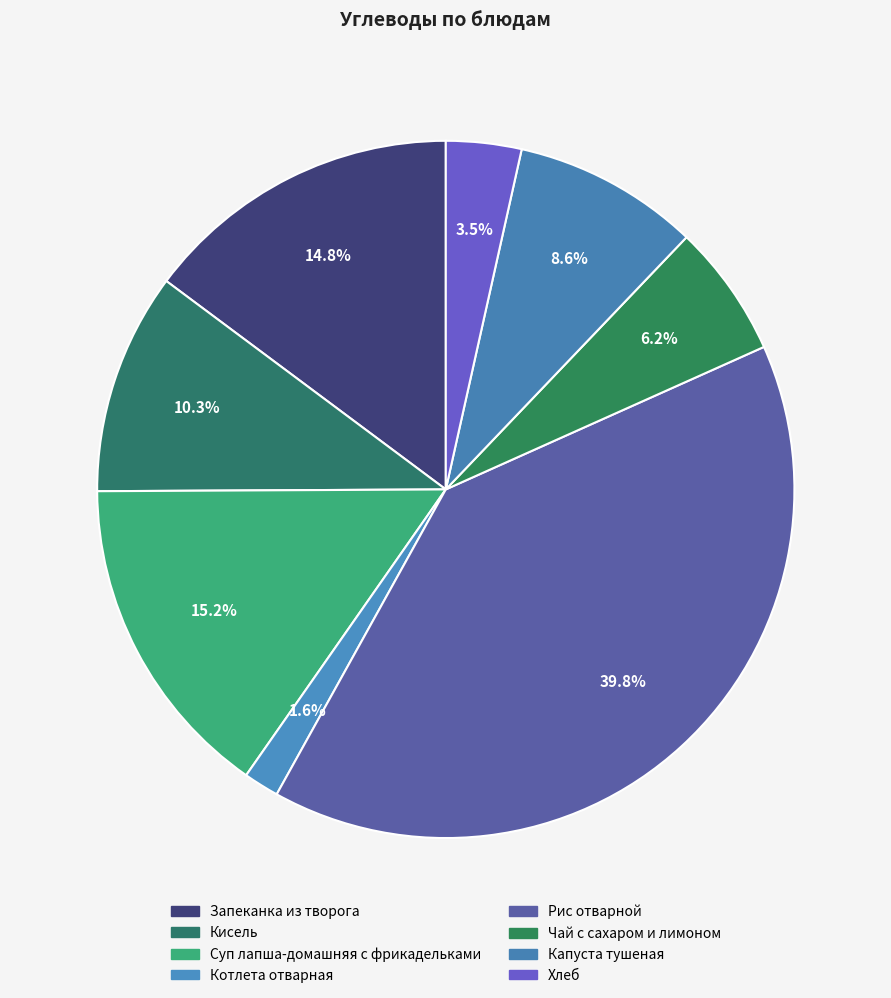

Count the number of slices in the pie.

8